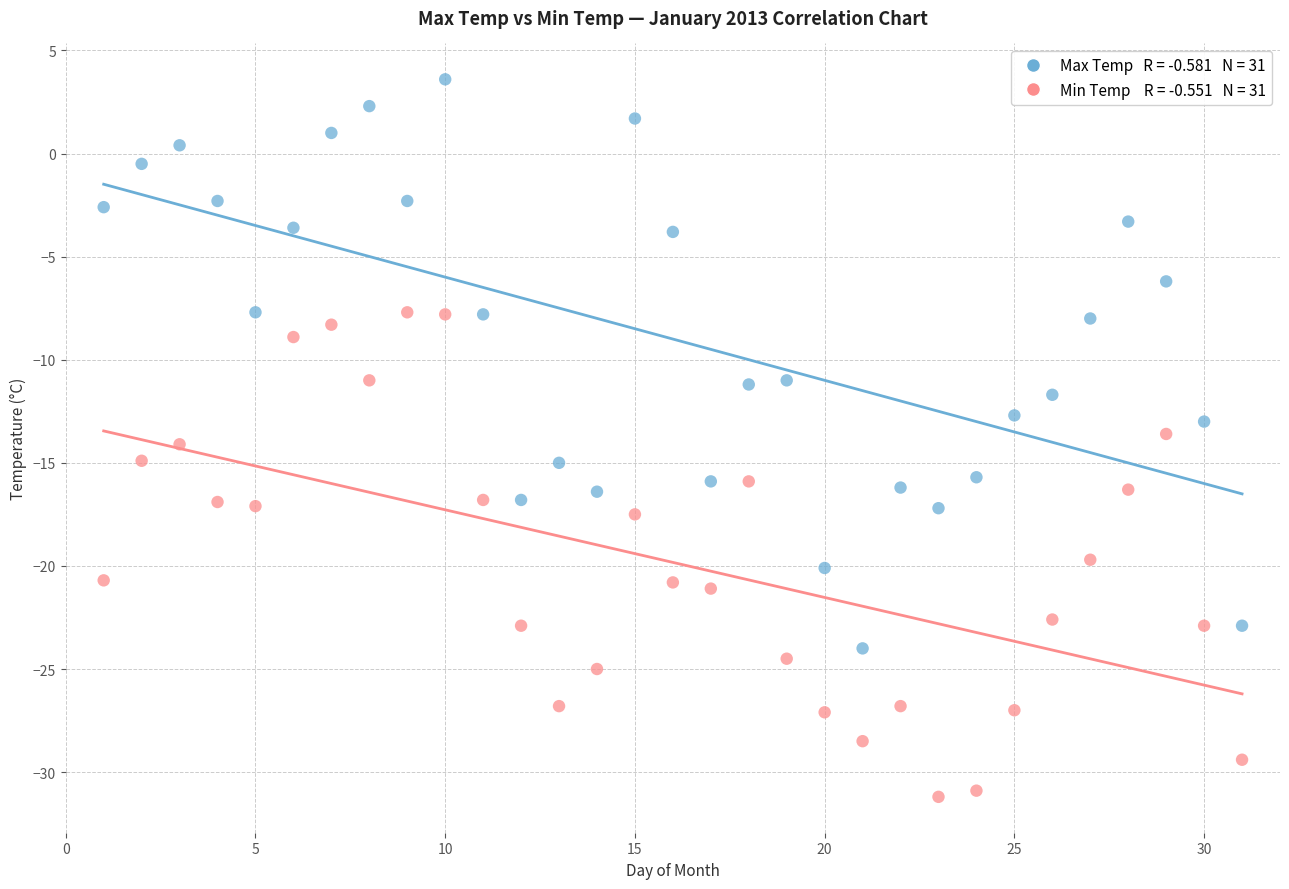

Across all data points, what is the range of Y values (max minus min)?

34.8